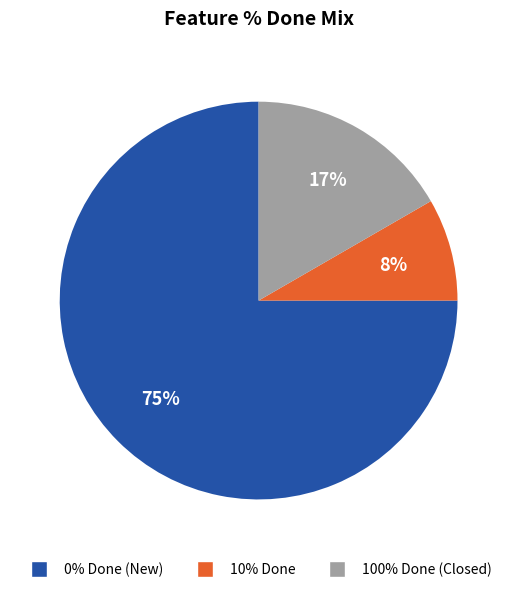

Does any single category account for the majority?

Yes